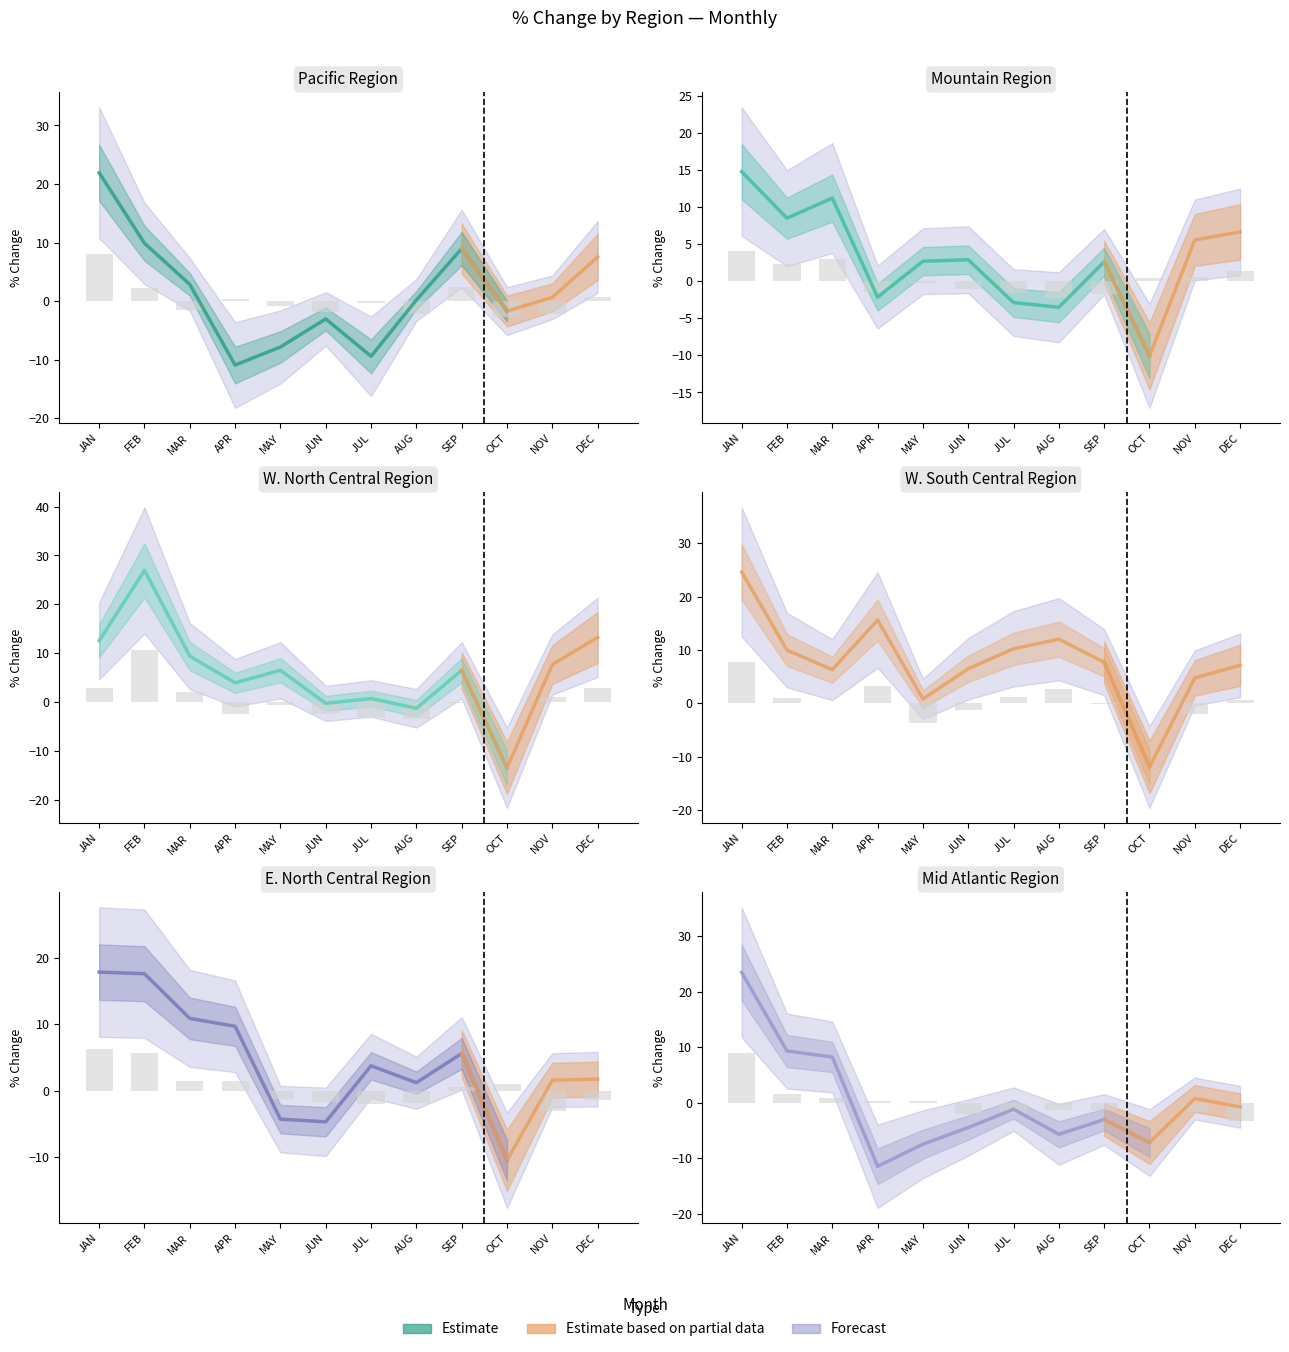

What is the difference between the maximum and minimum values in the W. South Central Region series?

36.6